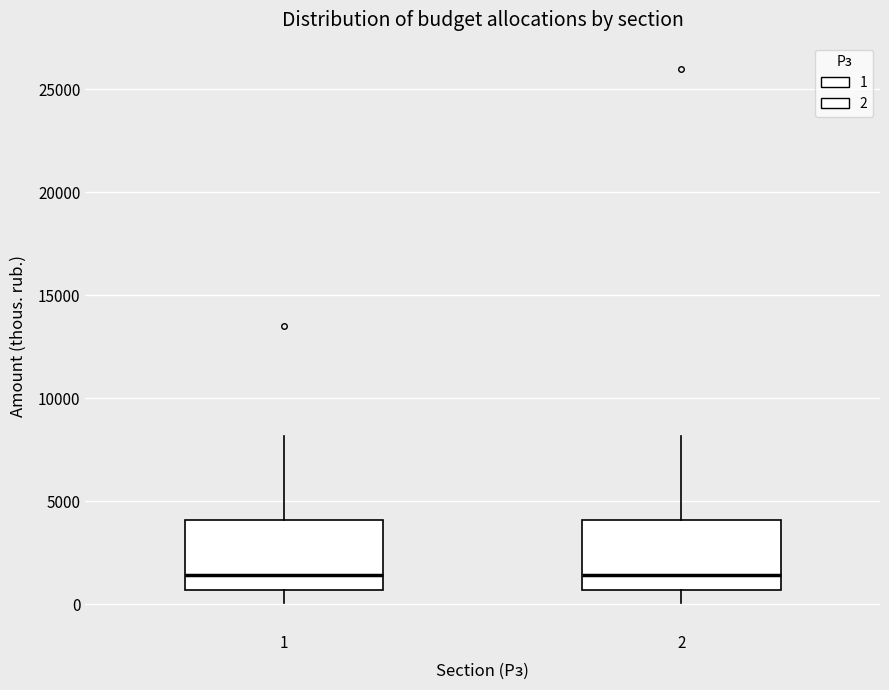

Where does the upper whisker of the box at x = 1 end on the y-axis? The values are not printed on the chart, so give them approximately, as read against the axis.

8000